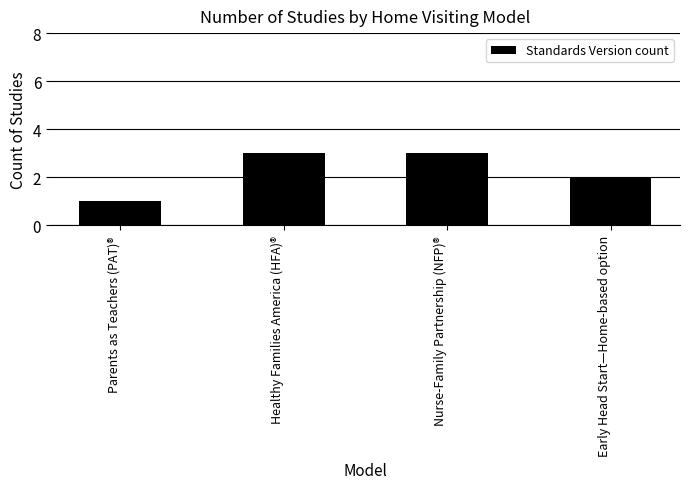

Which label corresponds to the smallest value in the chart?

Parents as Teachers (PAT)®